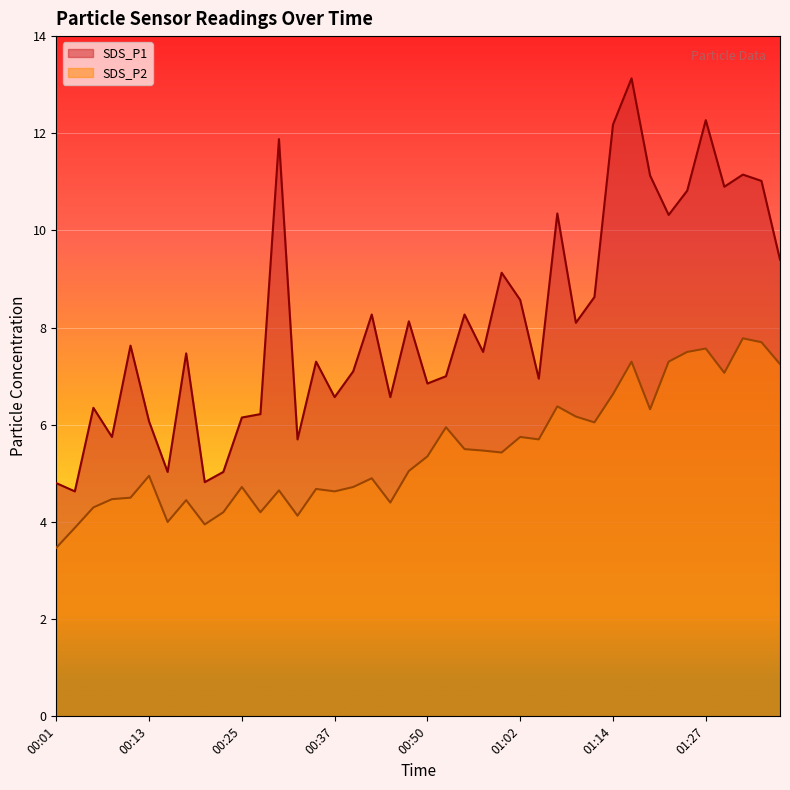

How many lines are shown in the chart?

2